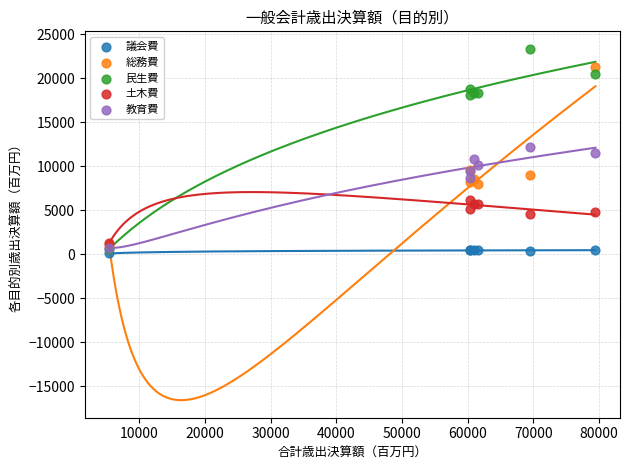

Which series reaches the maximum Y coordinate?

民生費